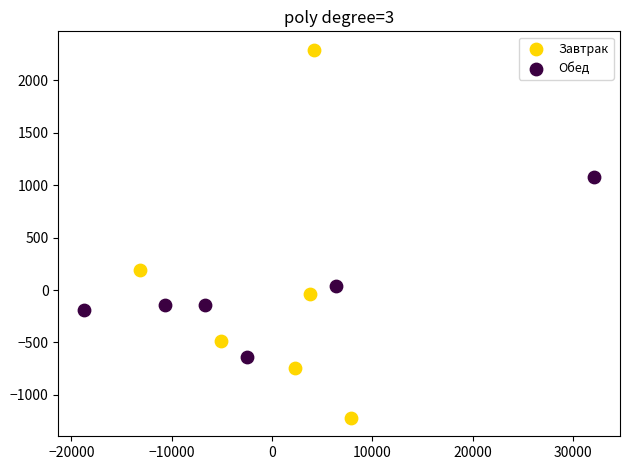

Which series reaches the minimum Y coordinate?

Завтрак